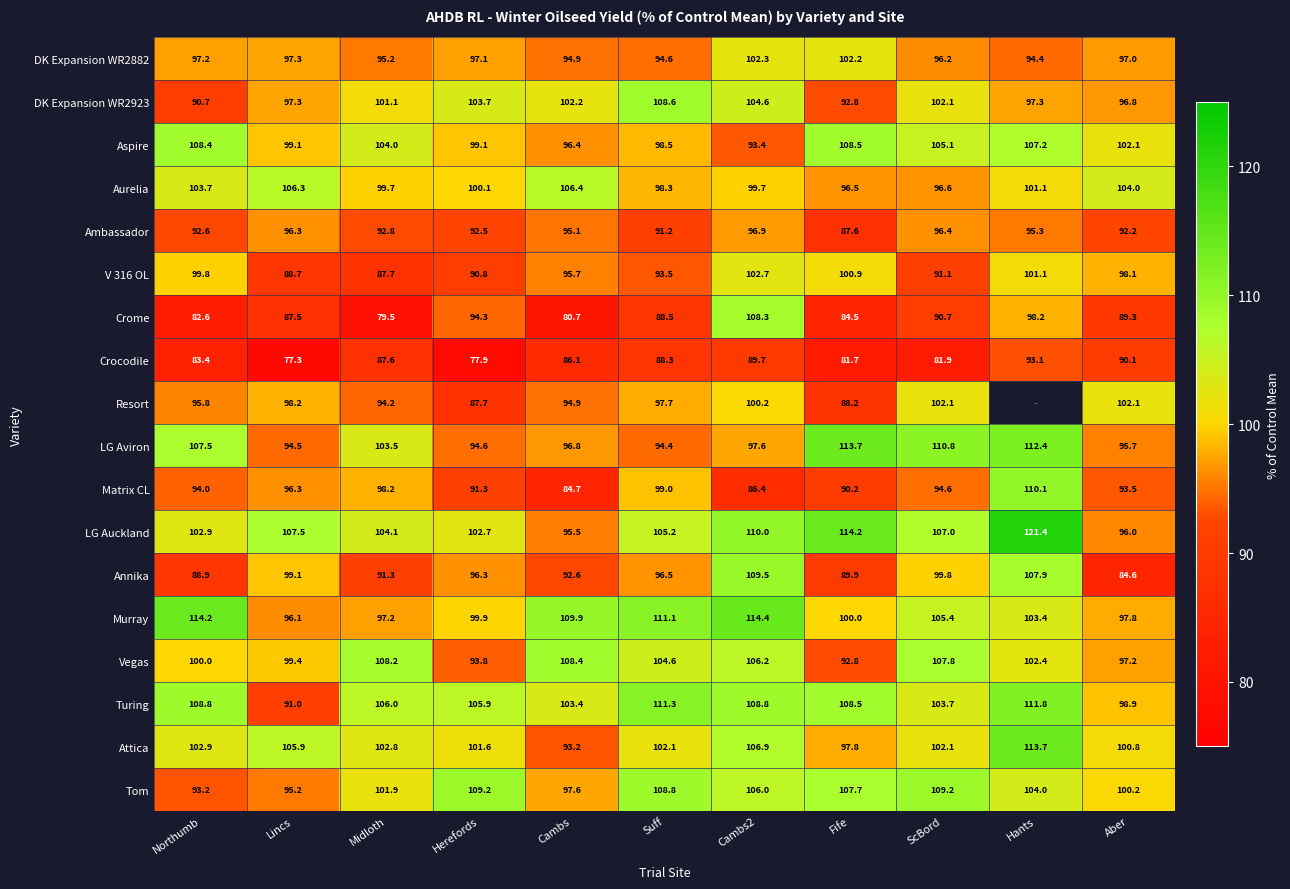

Where does the Crocodile series first go above 86?

Midloth